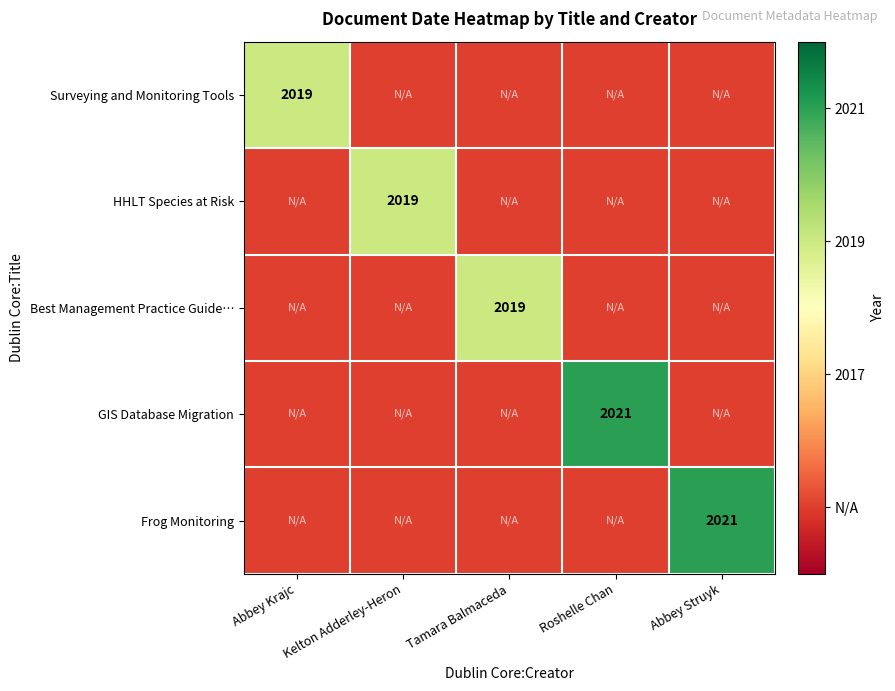

What is the total value across all series at Abbey Krajc?

10079